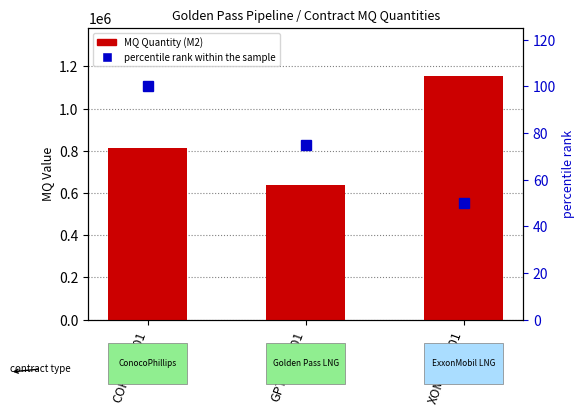

Is it true that percentile rank within the sample equals 50 at XOM_FT_001?

True